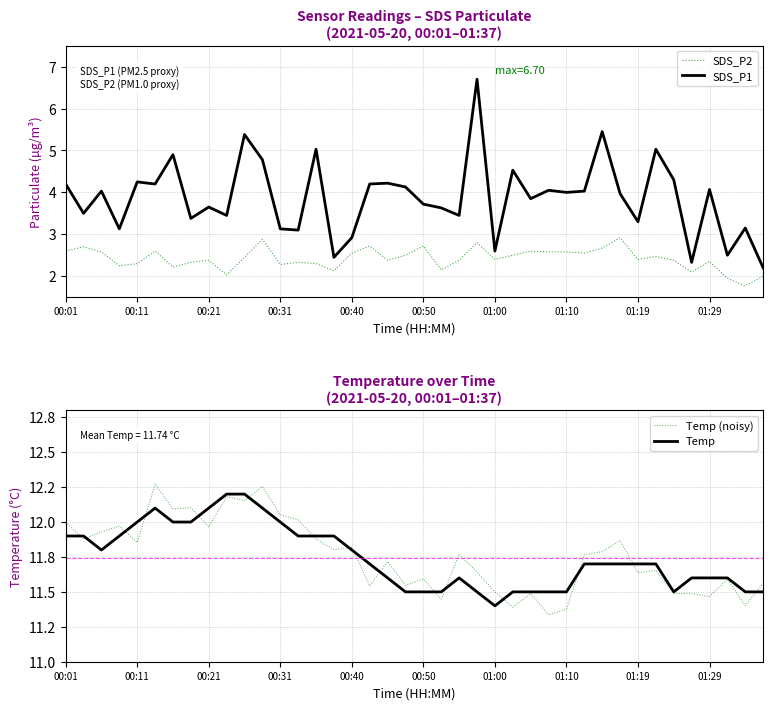

What is the sum of the Temp values at 18 and 22?

23.2